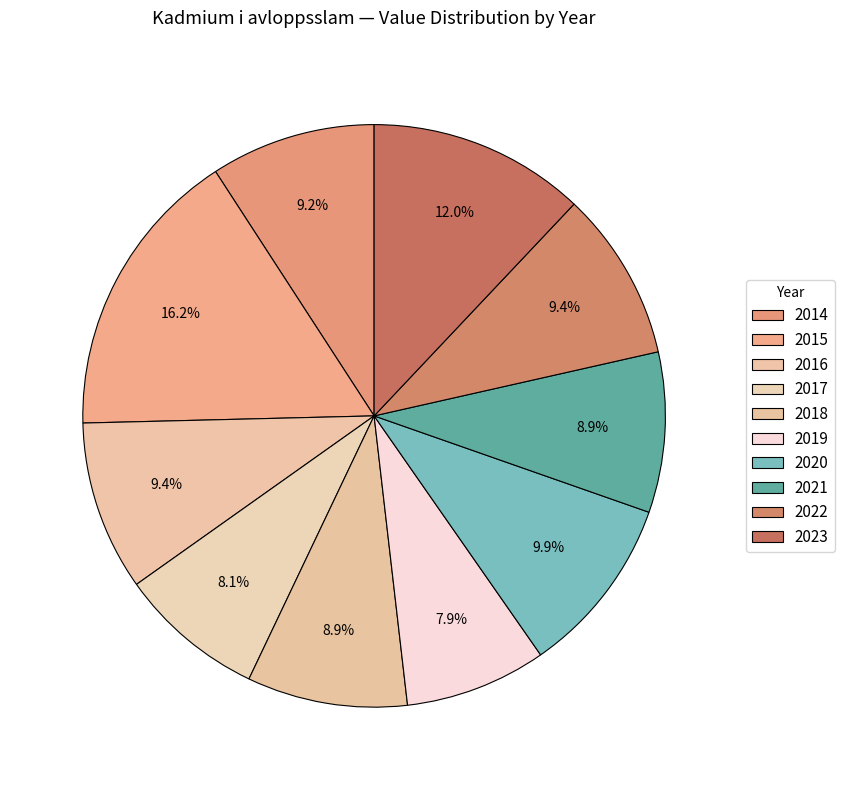

Combined, do 2021 and 2023 account for over 50%?

No